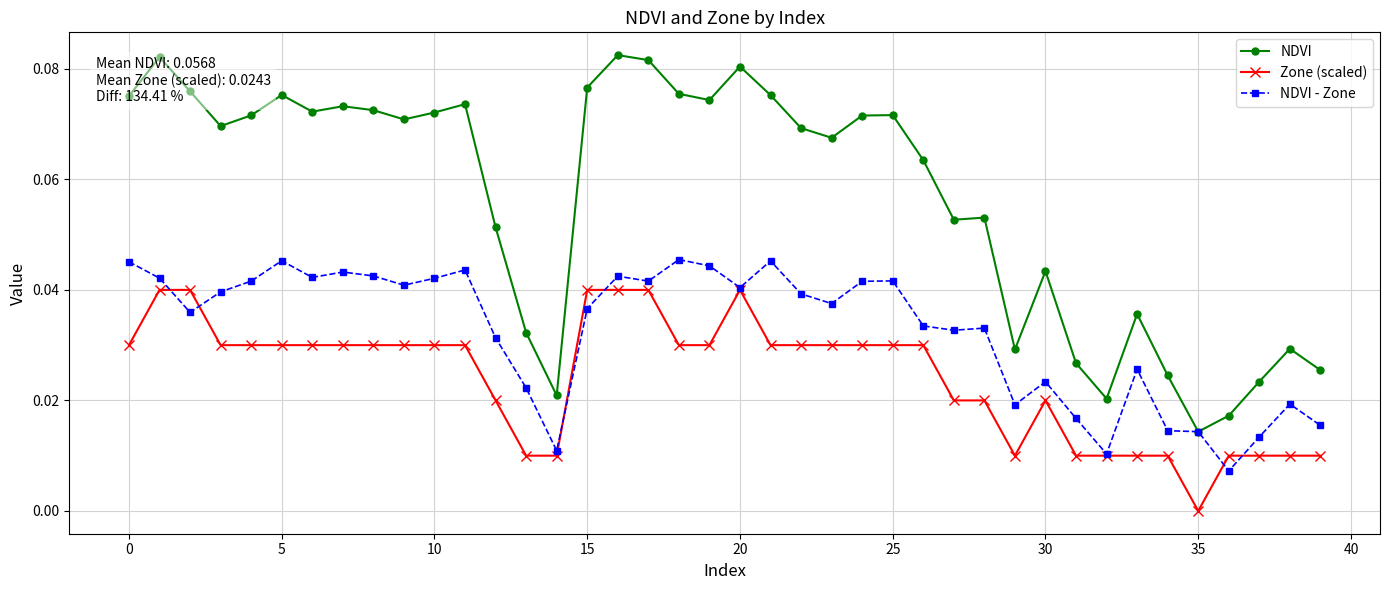

Does the chart display data point markers on the line(s)?

Yes